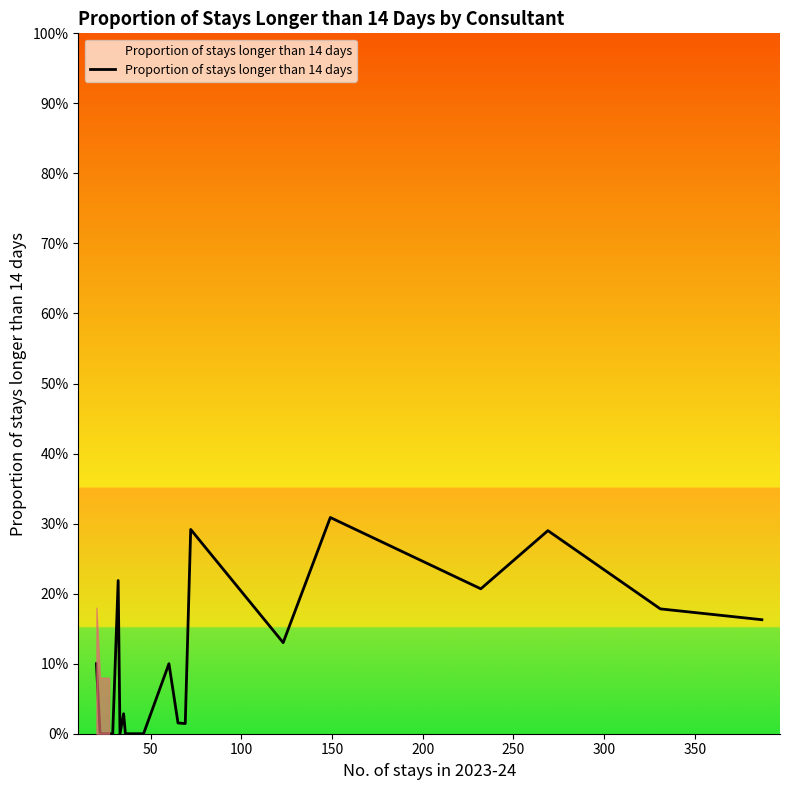

Does the chart have visible grid lines?

No